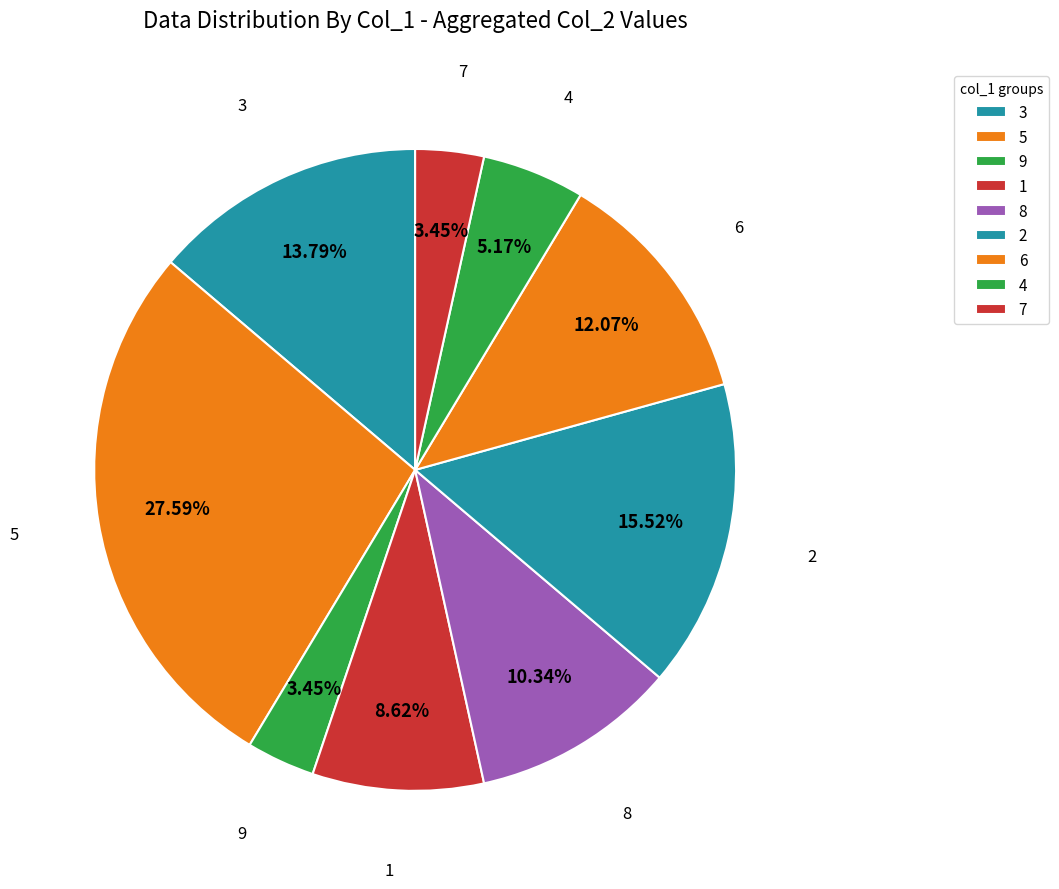

What is the smallest slice in the pie chart?

9